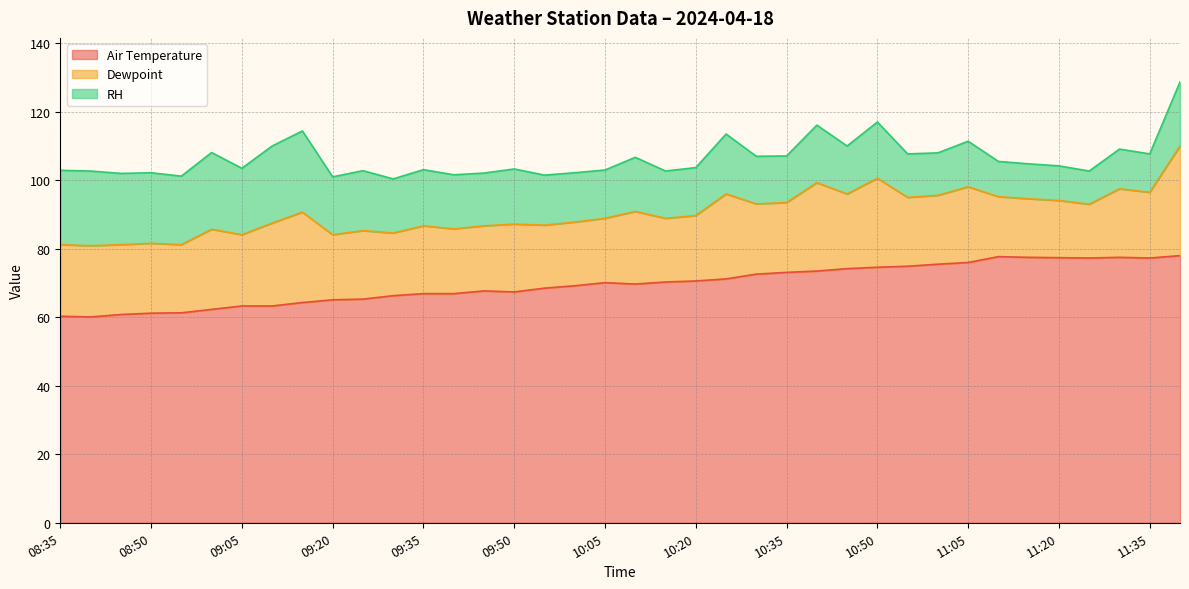

What is the label of the 8th point from the right?

11:05